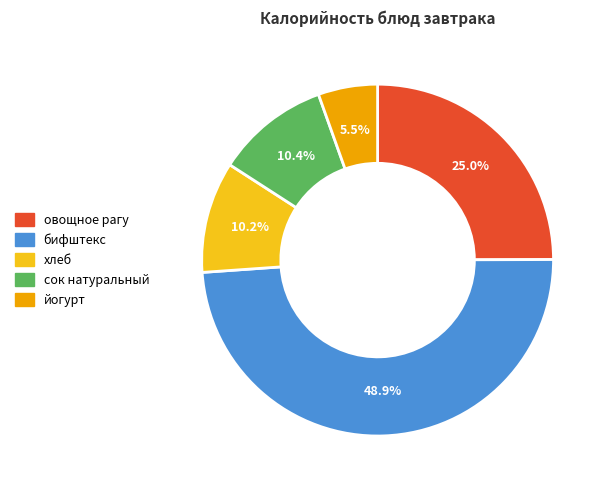

Does any single category account for the majority?

No